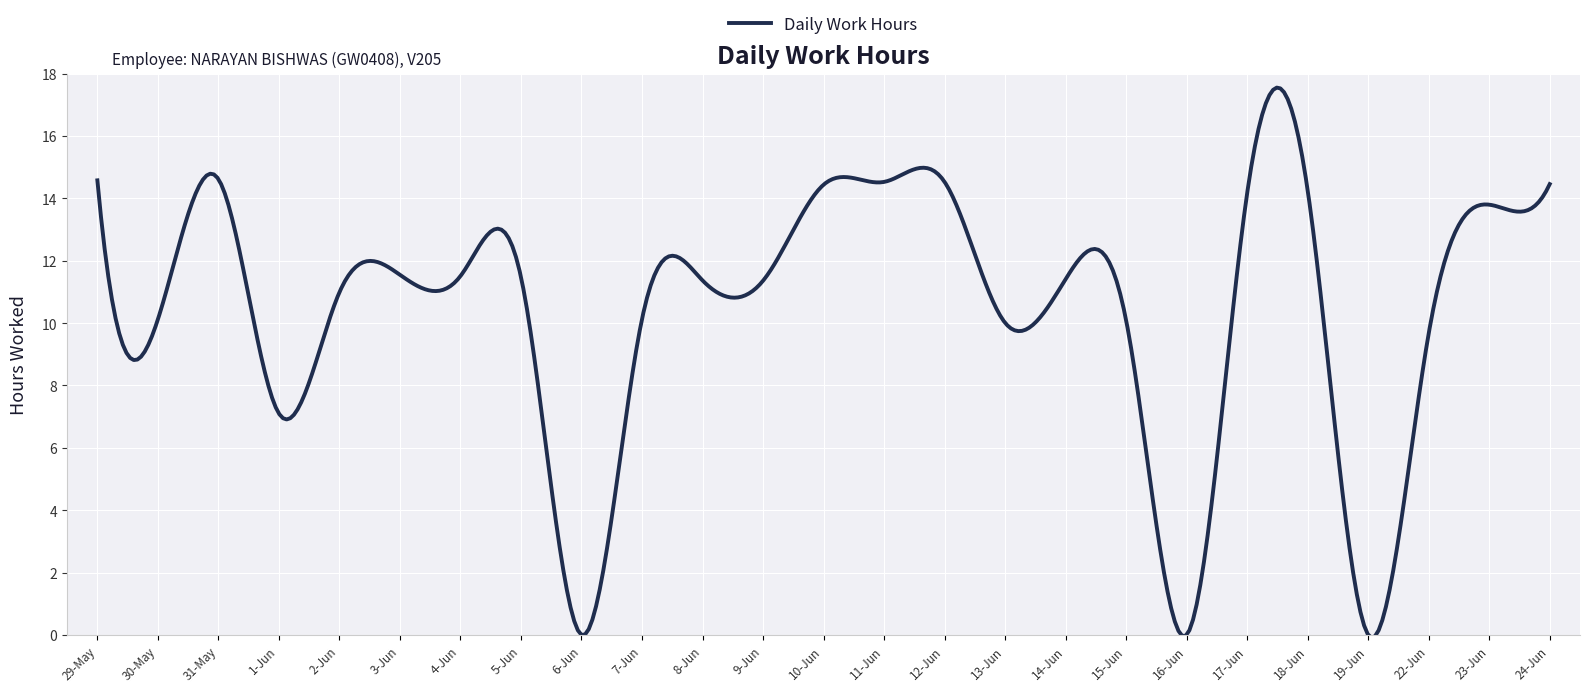

What is the difference between the maximum and minimum values?

17.6